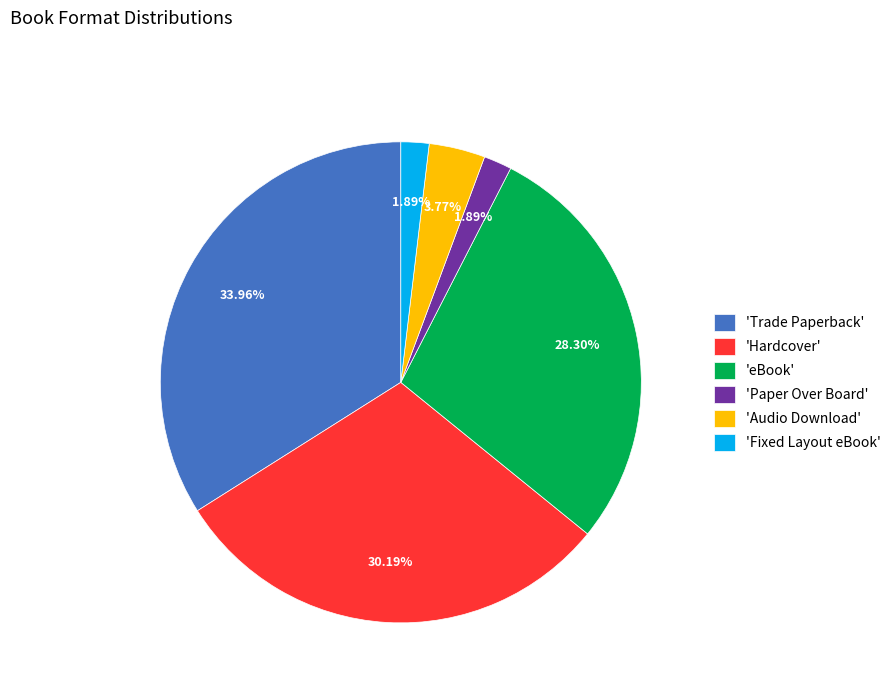

Which has a higher value, 'Hardcover' or 'Paper Over Board'?

'Hardcover'